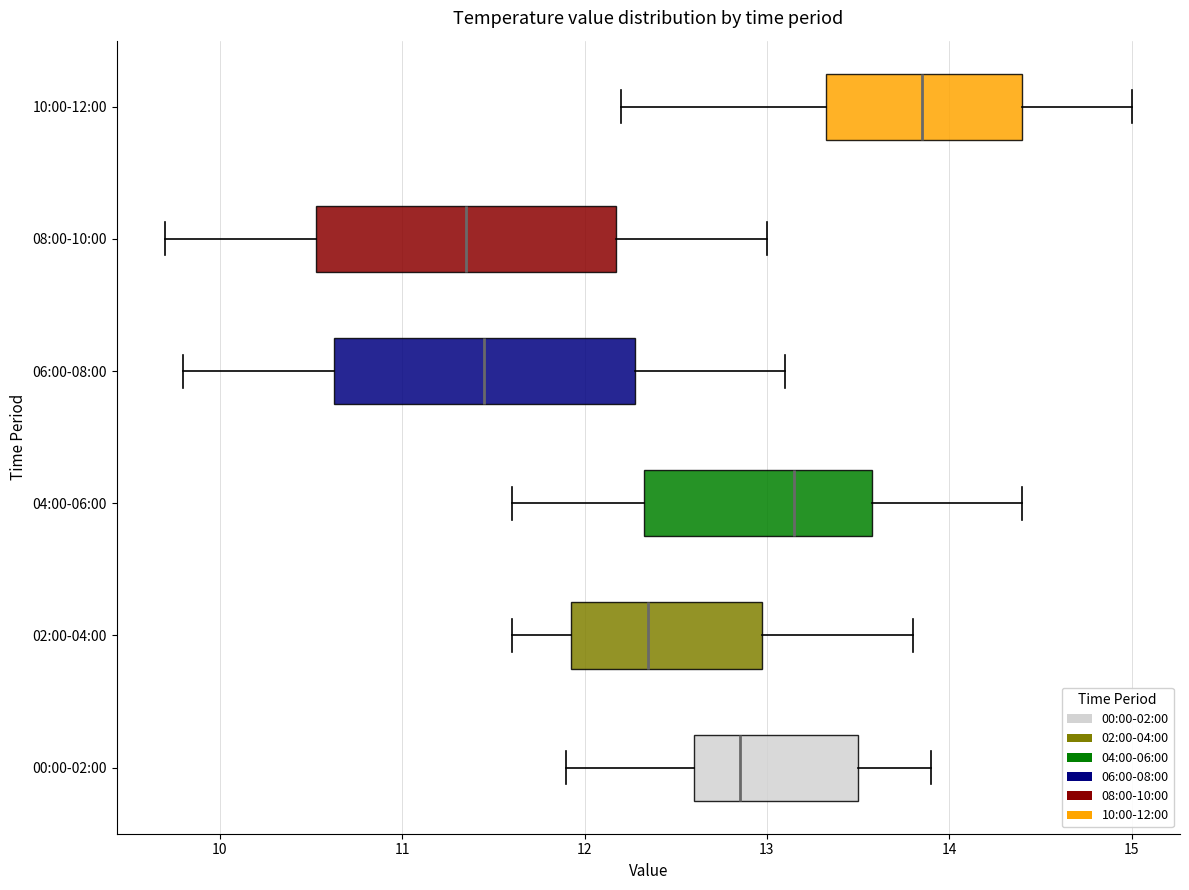

Which box has the furthest to the right median line?

10:00-12:00